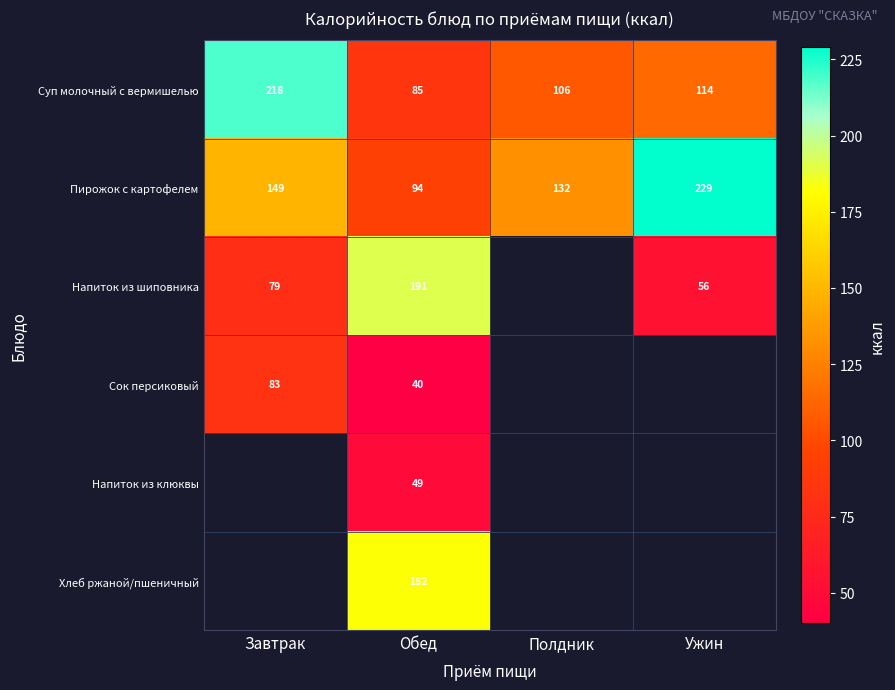

The value of Хлеб ржаной/пшеничный at Обед is 309.3. True or false?

False